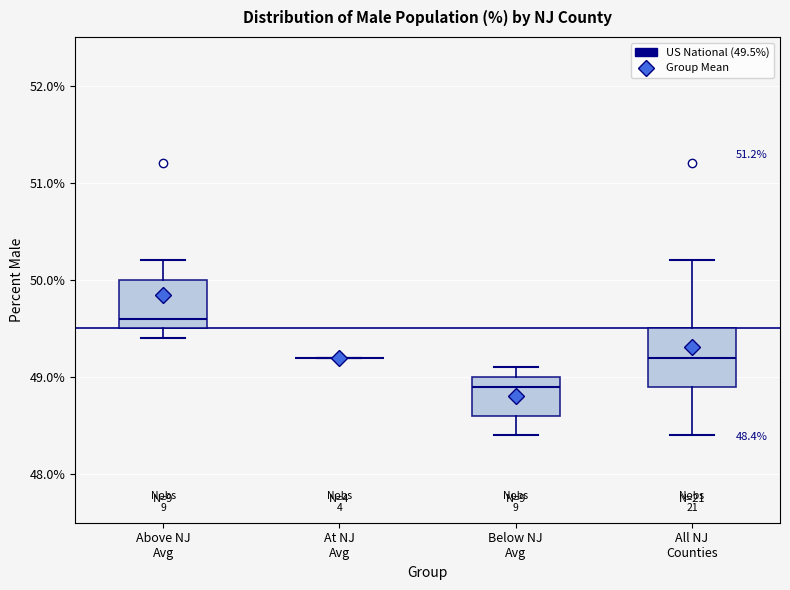

Comparing the boxes themselves (not the whiskers), which one is the tallest?

All NJ Counties